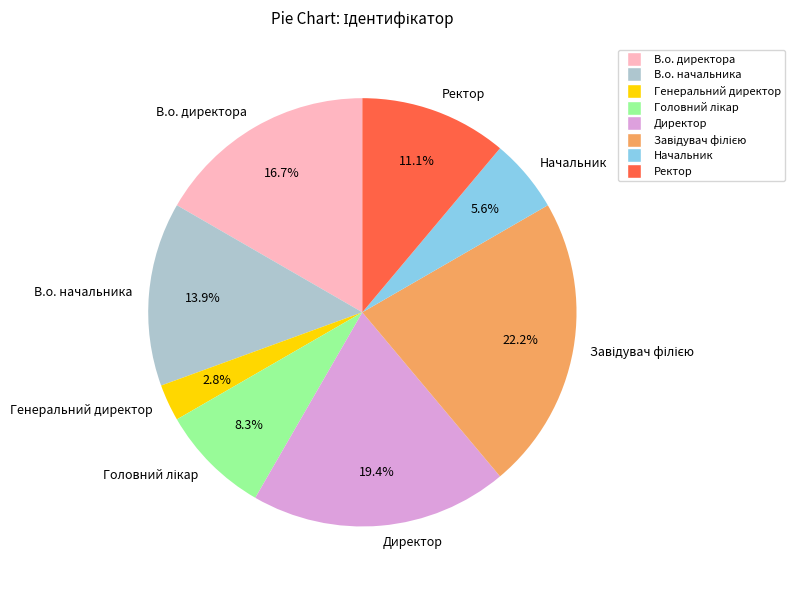

Is there any slice that represents more than half of the pie?

No